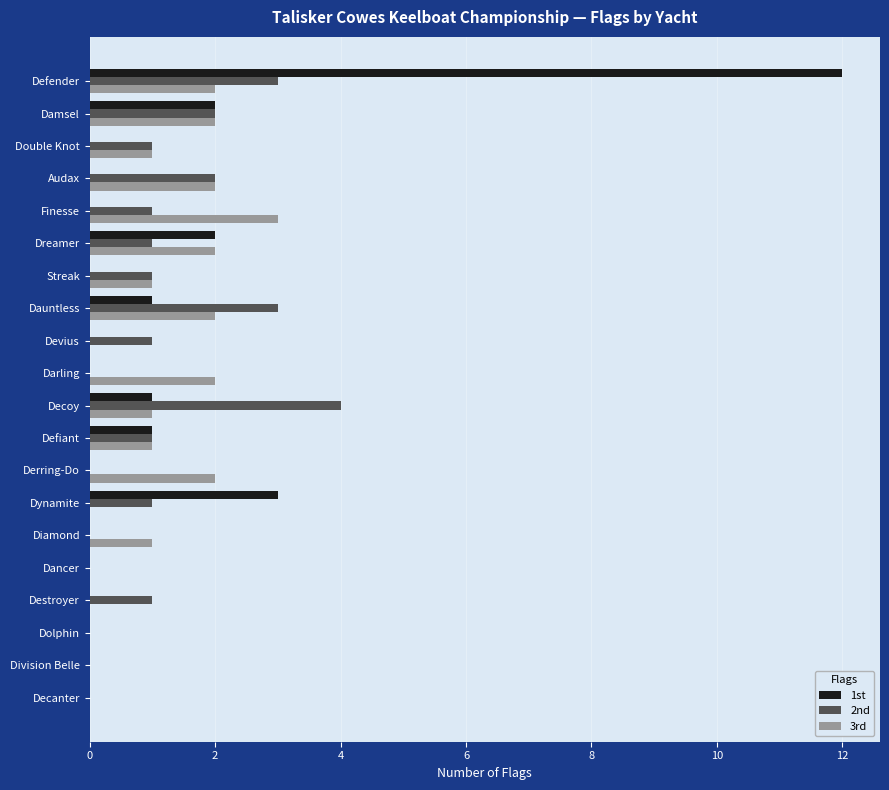

Is it true that 1st equals 1 at Damsel?

False